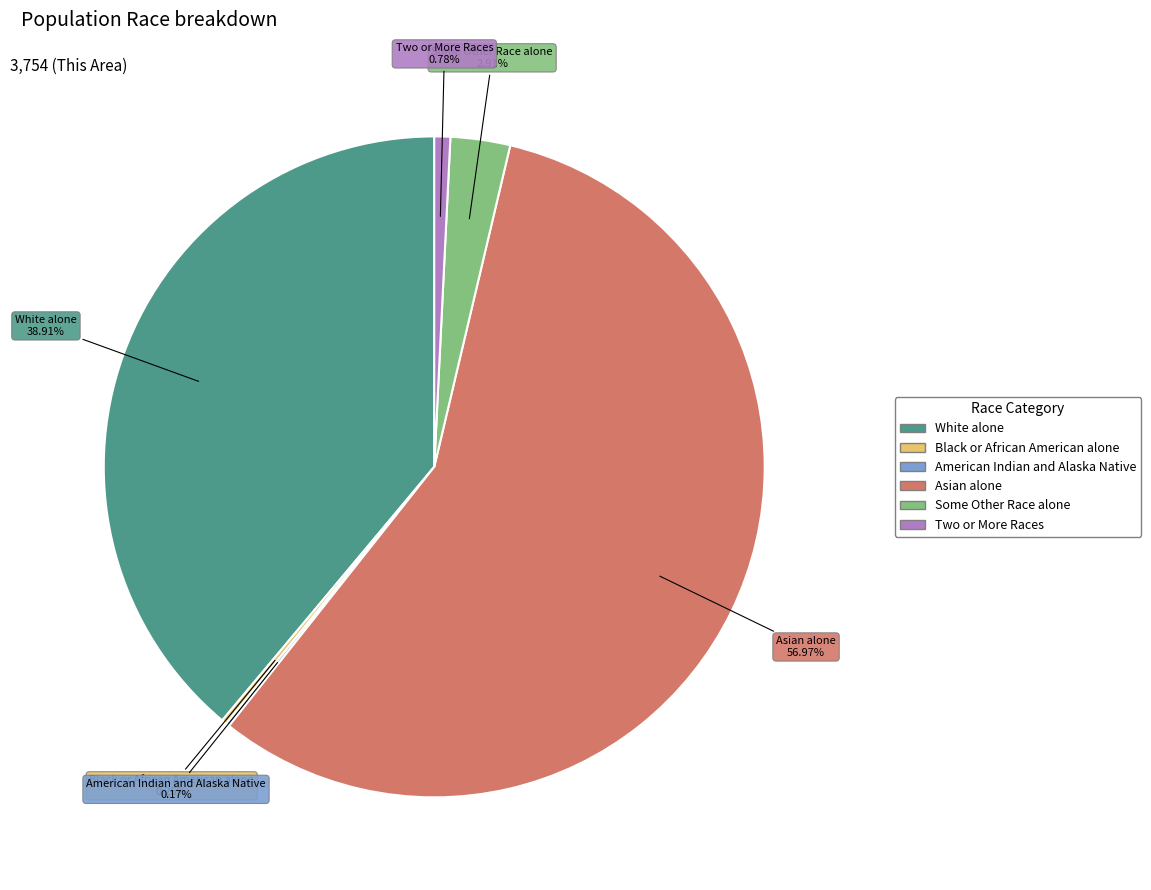

Is it true that Some Other Race alone is 3% of the pie?

True